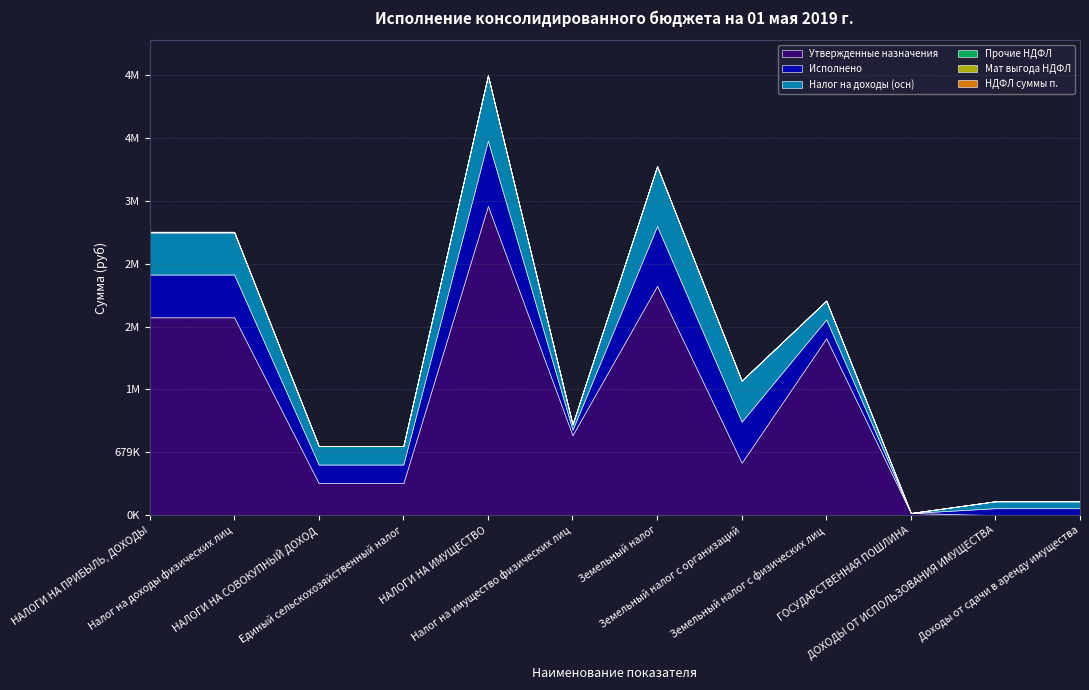

True or false: Прочие НДФЛ and НДФЛ суммы п. cross at least once.

False